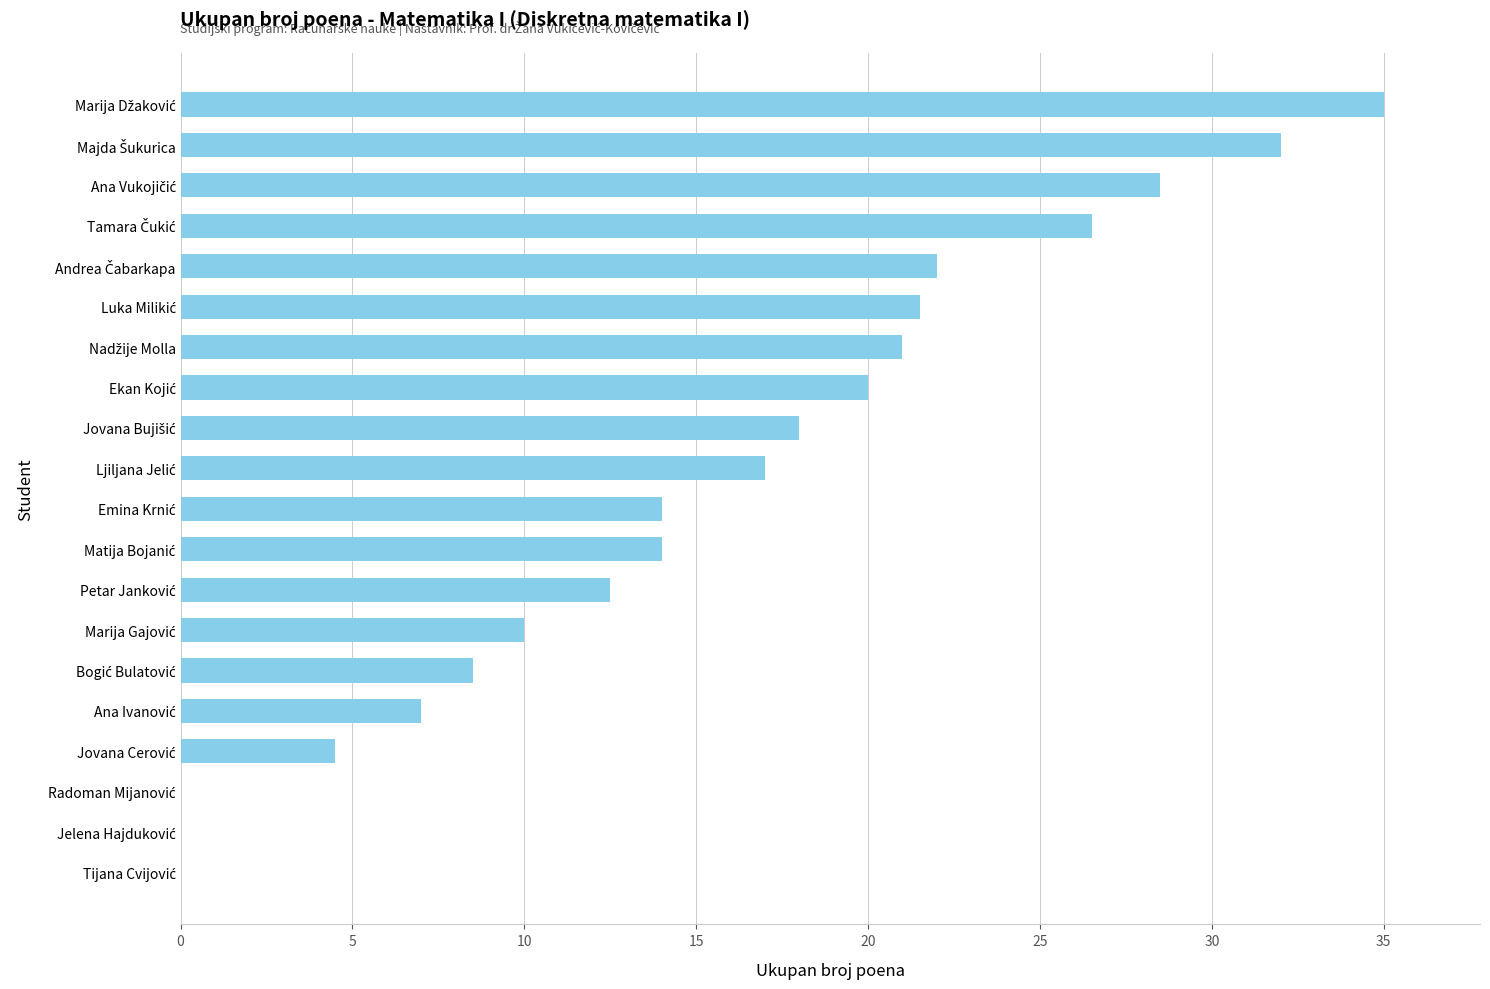

What is the average value?

15.6